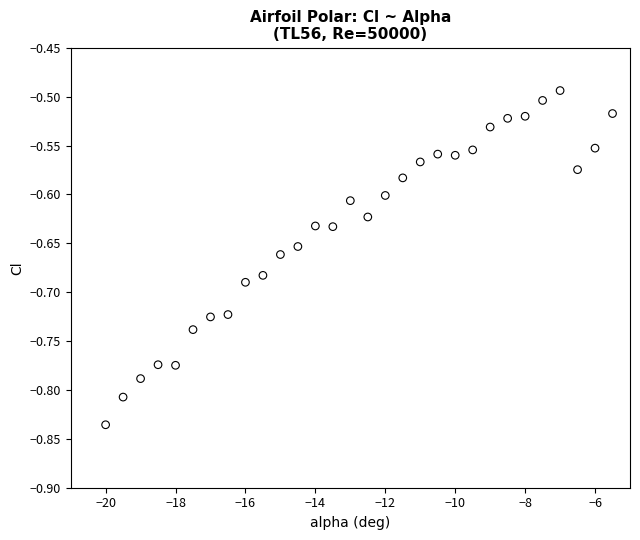

What is the range of Y values (max minus min)?

0.3